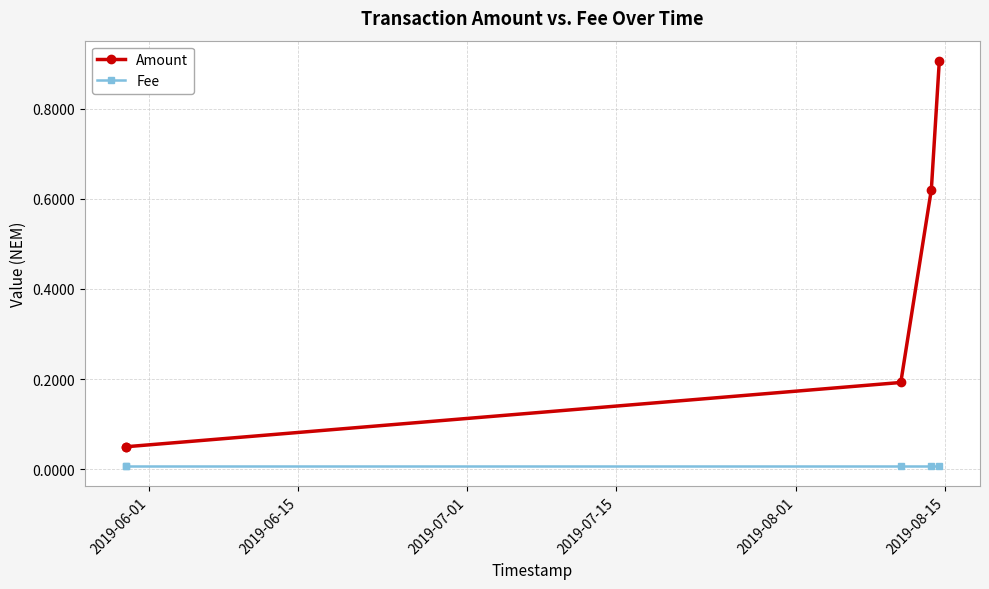

True or false: Fee and Amount intersect in this chart.

False